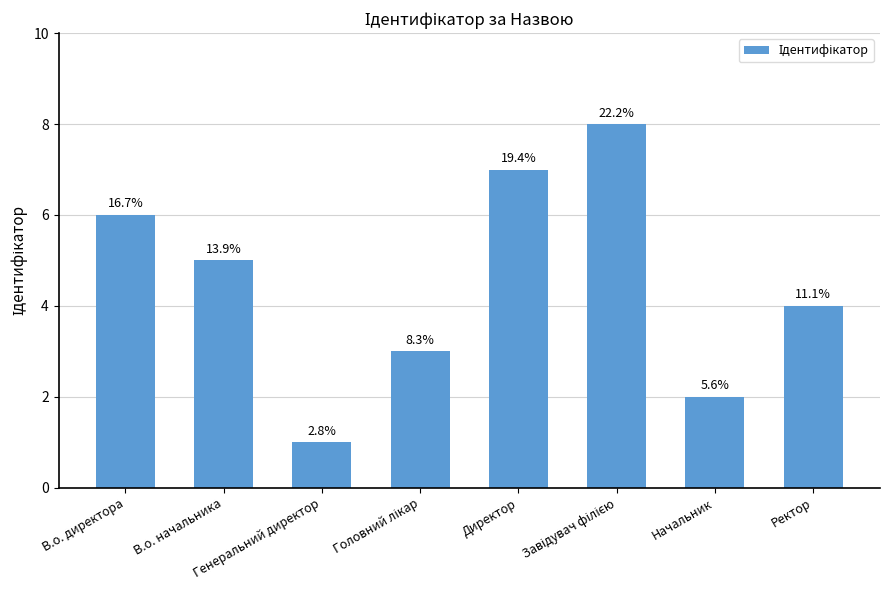

How many bars are there in total?

8